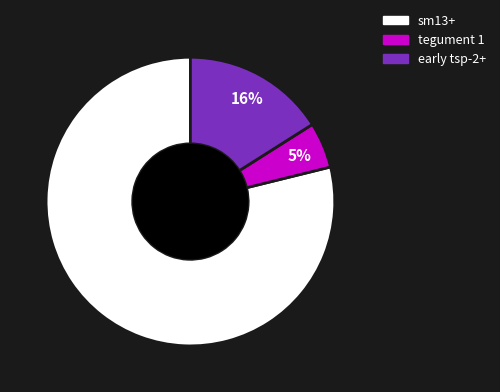

Rank the categories by value from highest to lowest.

sm13+, early tsp-2+, tegument 1